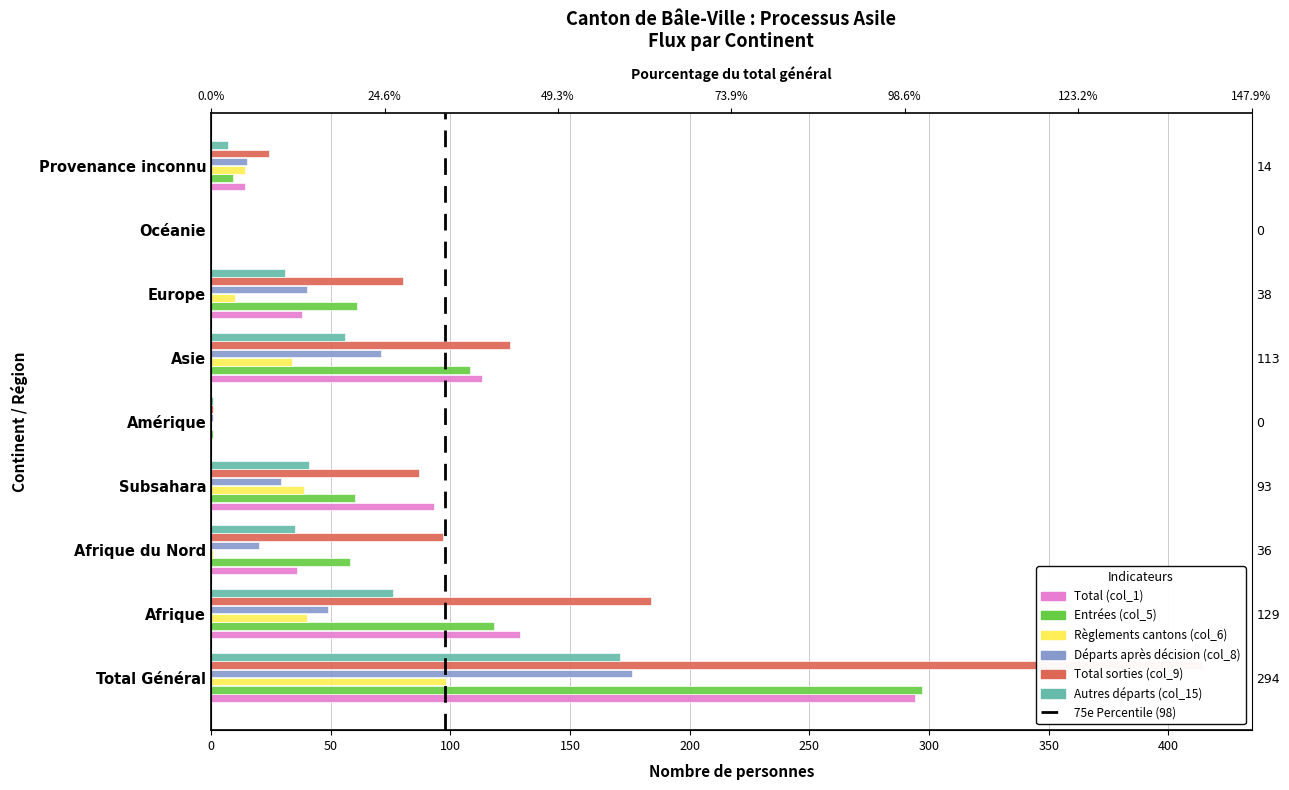

Reading left to right, extract all data points from this chart.

Total (col_1): 294	129	36	93	0	113	38	0	14
Entrées (col_5): 297	118	58	60	1	108	61	0	9
Règlements cantons (col_6): 98	40	1	39	0	34	10	0	14
Départs après décision (col_8): 176	49	20	29	1	71	40	0	15
Total sorties (col_9): 414	184	97	87	1	125	80	0	24
Autres départs (col_15): 171	76	35	41	1	56	31	0	7